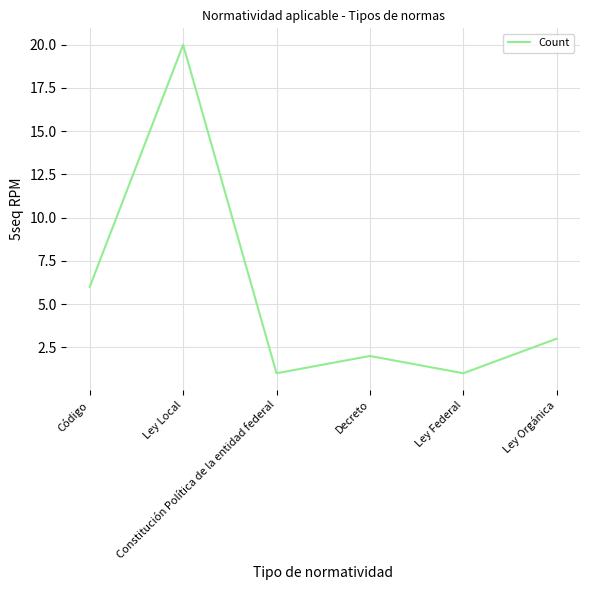

How many distinct data groups are displayed?

1